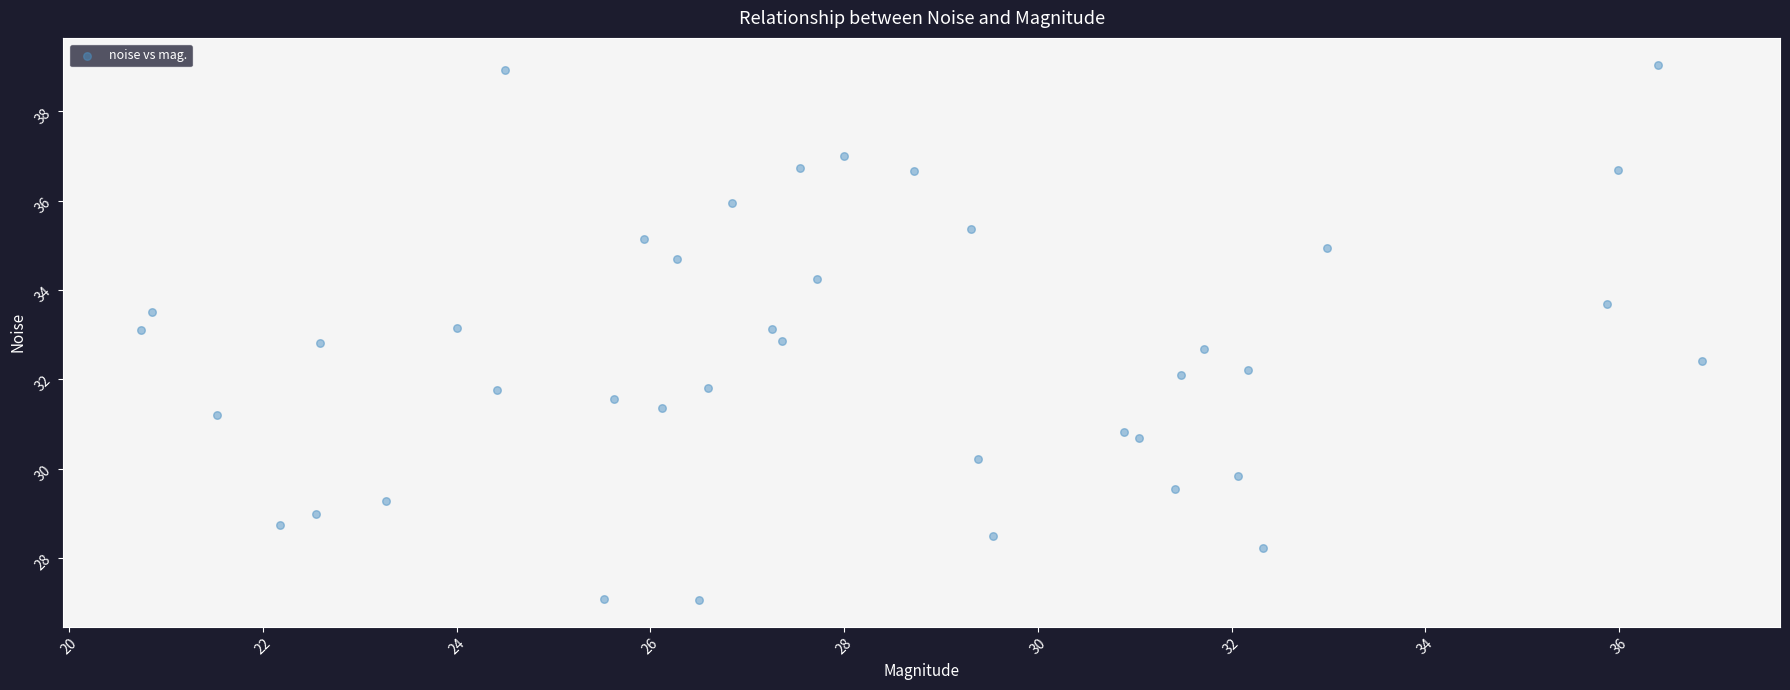

What is the range of Y values (max minus min)?

12.0